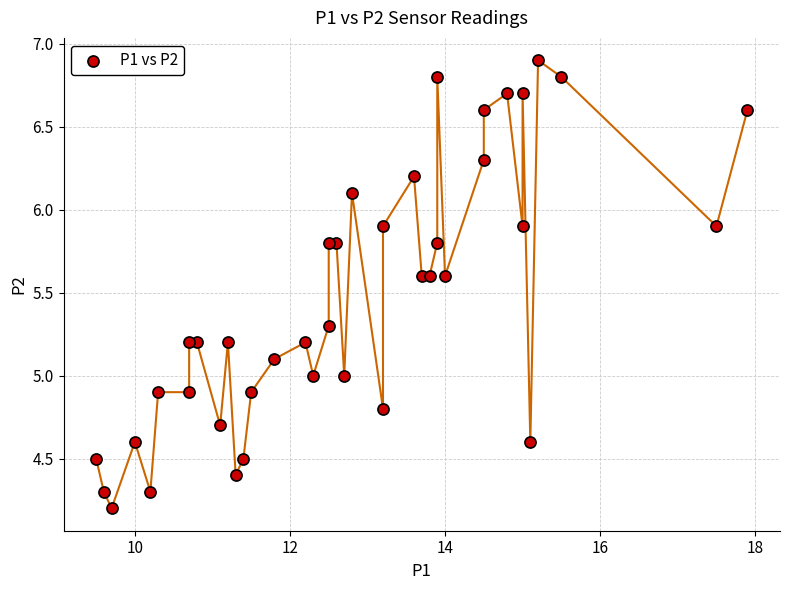

What is the range of X values (max minus min)?

8.4